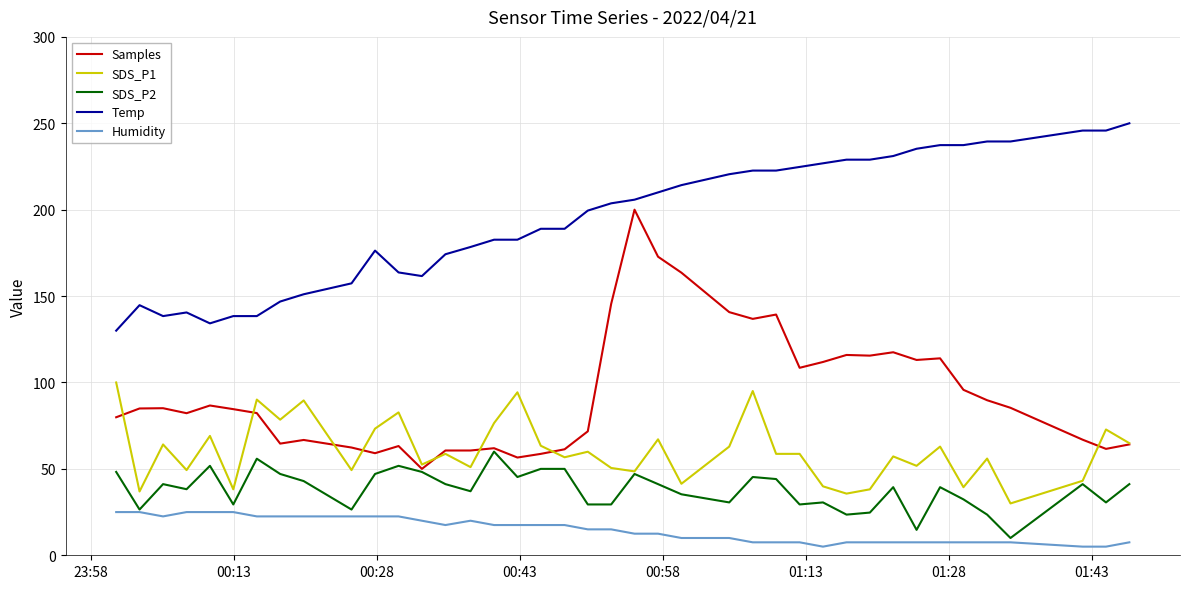

True or false: Temp and SDS_P2 intersect in this chart.

False